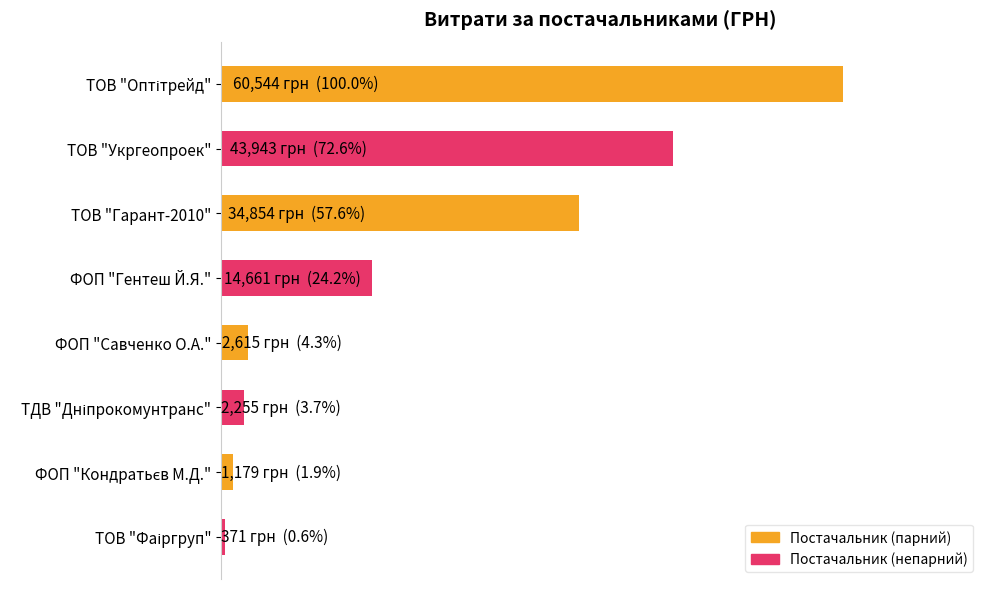

What is the difference between the maximum and minimum values?

60173.4